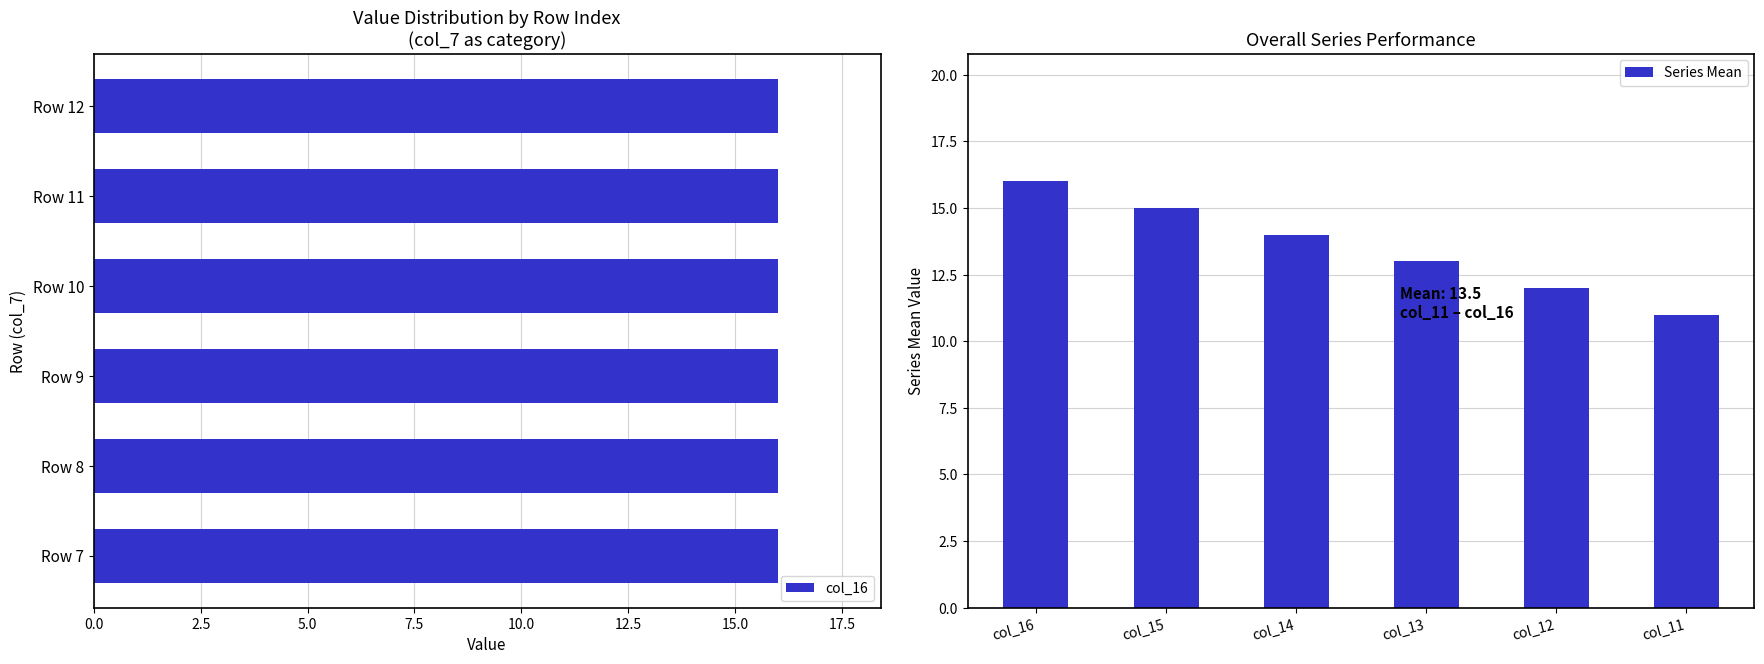

List the labels in order of Series Mean value, largest first.

col_16, col_15, col_14, col_13, col_12, col_11